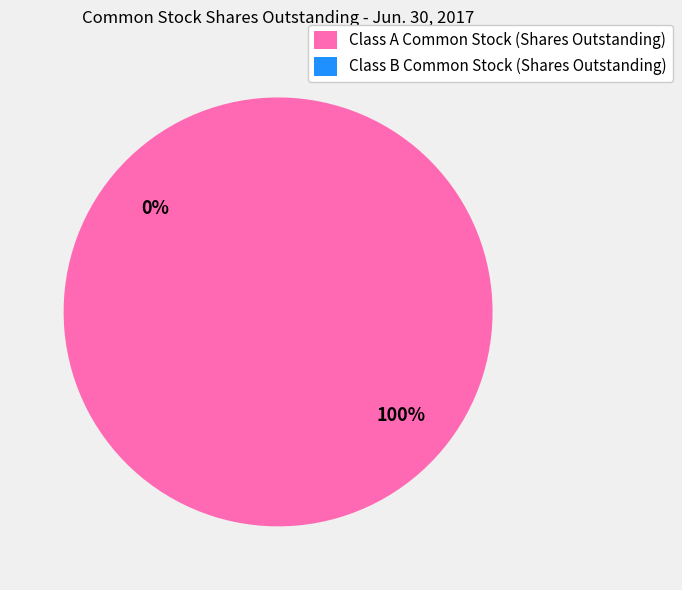

The Class A Common Stock (Shares Outstanding) slice represents 89% of the pie. True or false?

False